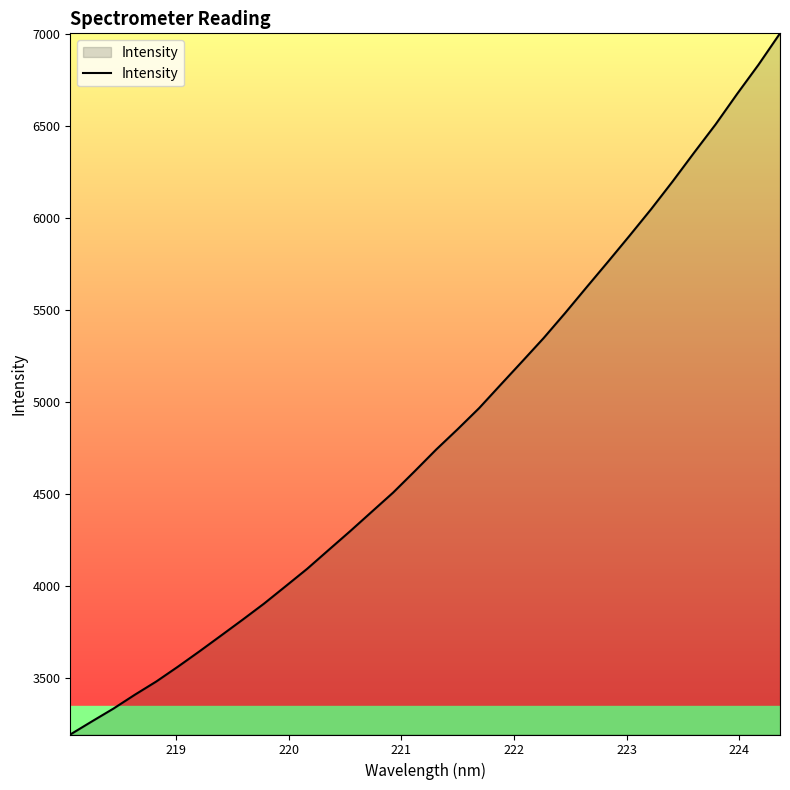

What is the maximum value shown in the chart?

7006.2